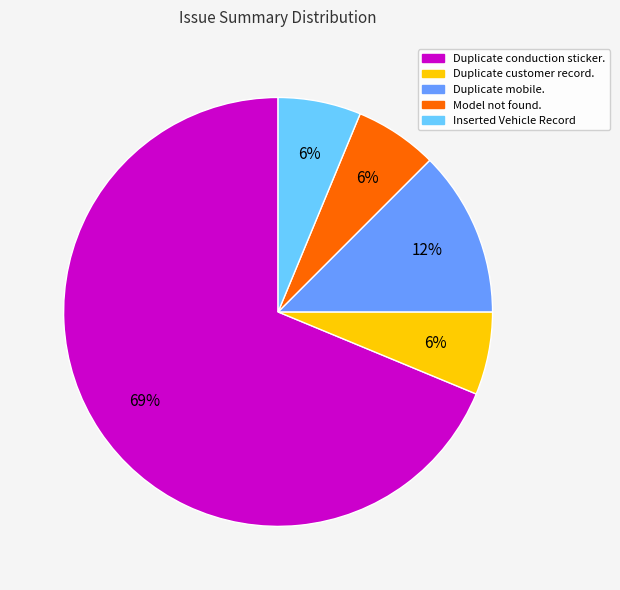

Between Duplicate mobile. and Duplicate conduction sticker., which is larger?

Duplicate conduction sticker.